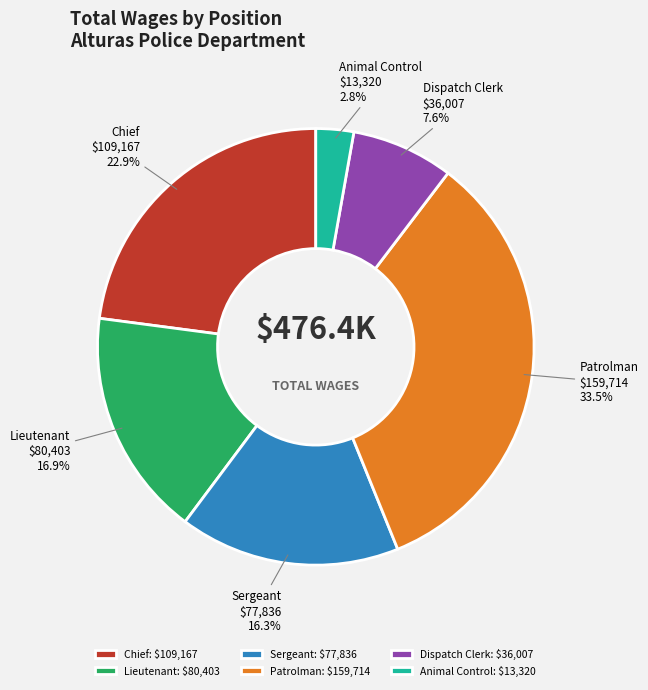

Does Animal Control: $13,320 account for over 50% of the chart?

No